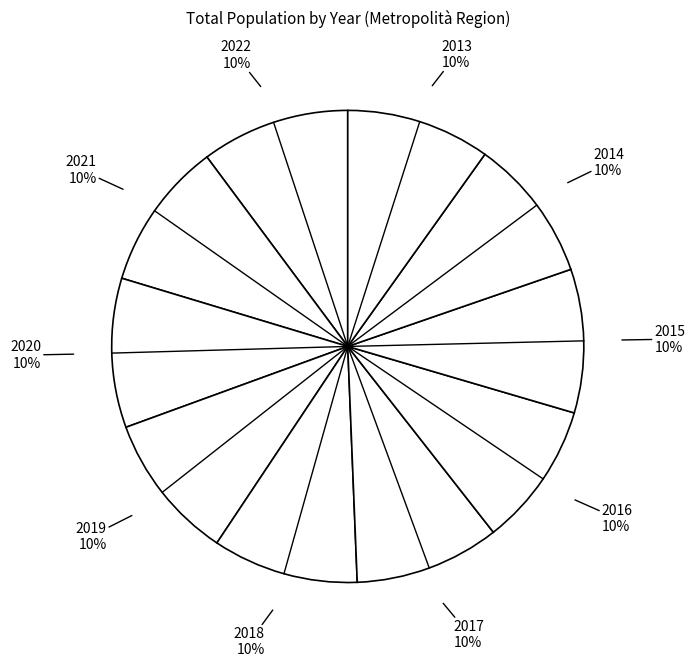

Count the number of slices in the pie.

10